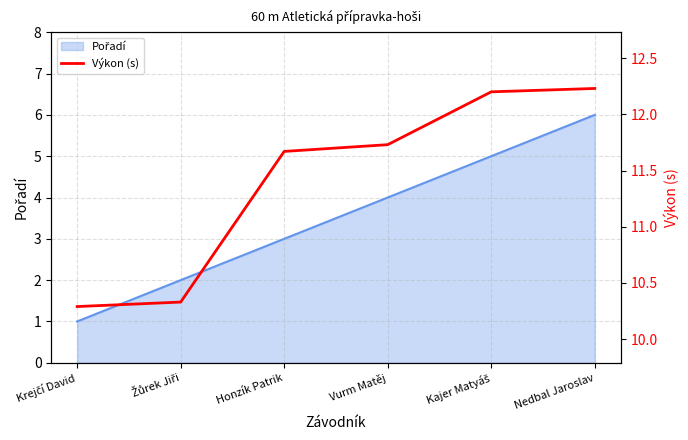

Is it true that the value at Vurm Matěj is 11.7?

True